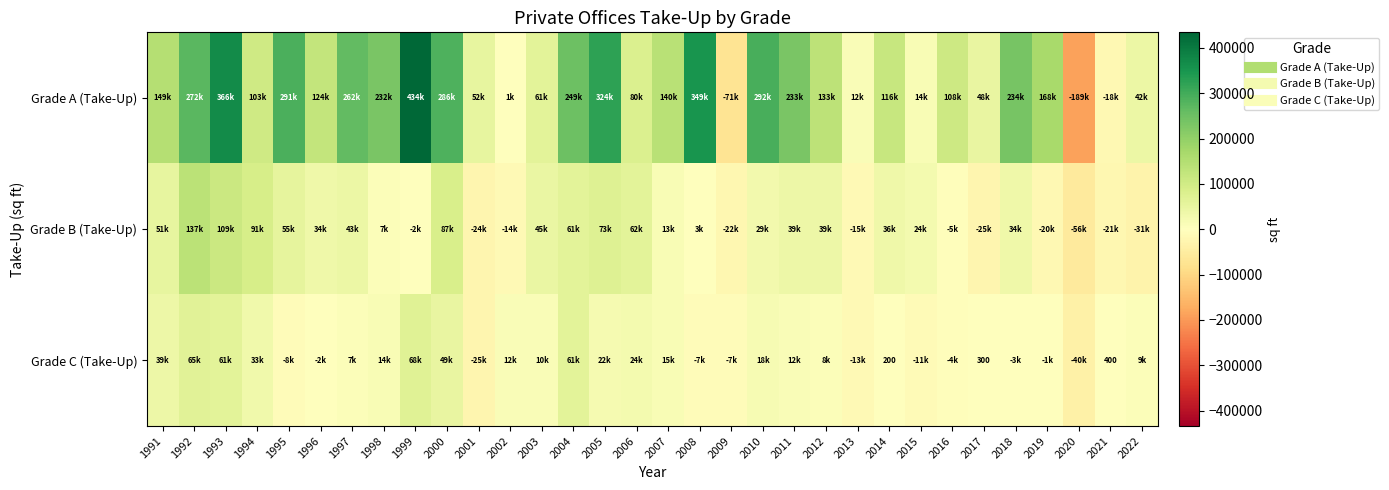

The value of Grade A (Take-Up) at 2015 is 24151. True or false?

False